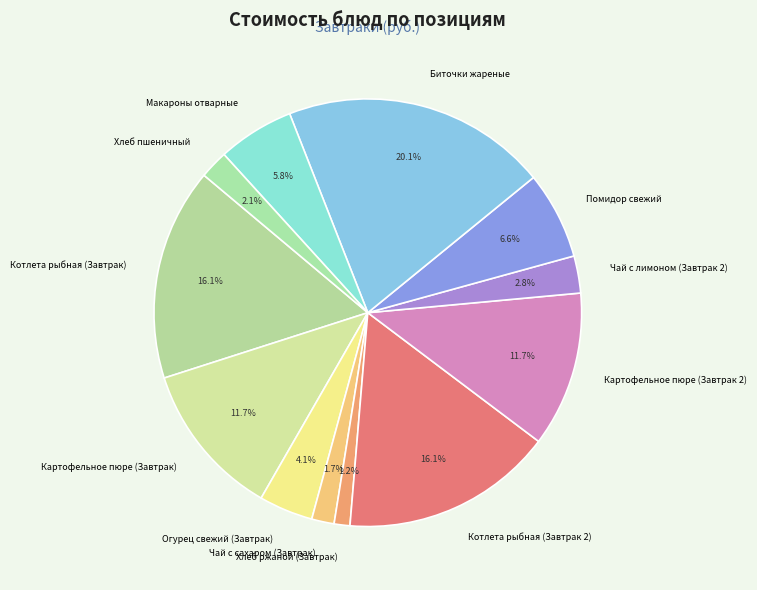

Between Чай с лимоном (Завтрак 2) and Картофельное пюре (Завтрак 2), which is larger?

Картофельное пюре (Завтрак 2)